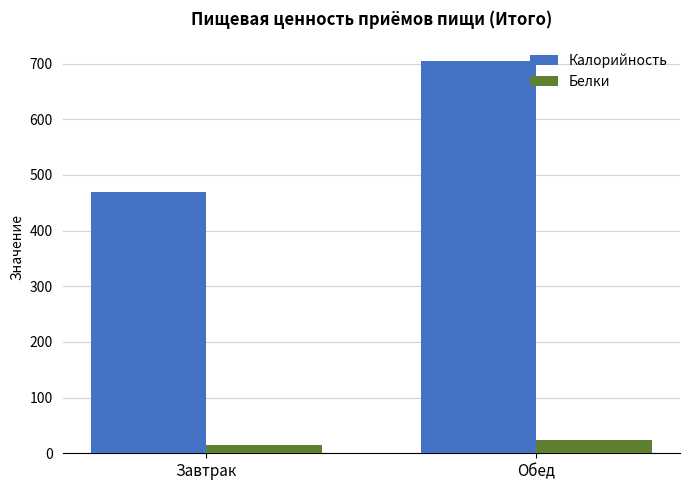

Reading left to right, transcribe all the data shown in this chart.

Калорийность: 470.0	705.0
Белки: 15.4	23.1